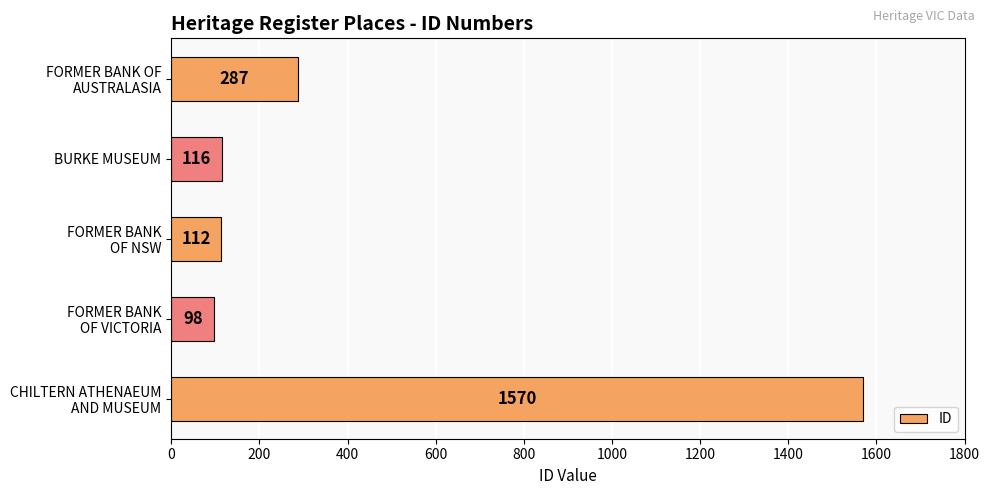

What is the difference between the maximum and second lowest values?

1458